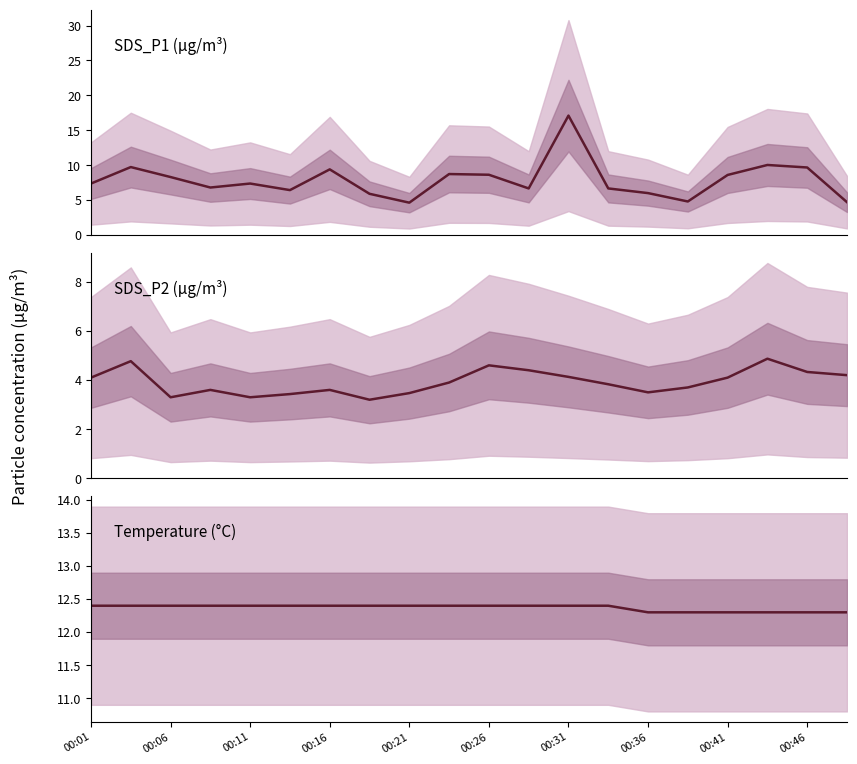

True or false: Temp has more than 2 interior local peaks.

False